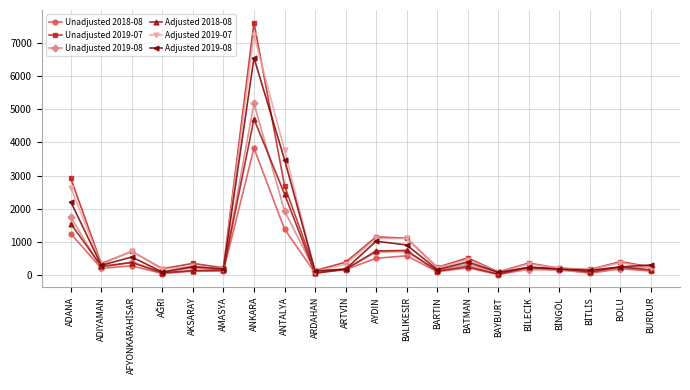

The value of Adjusted 2019-07 at BATMAN is 462. True or false?

True